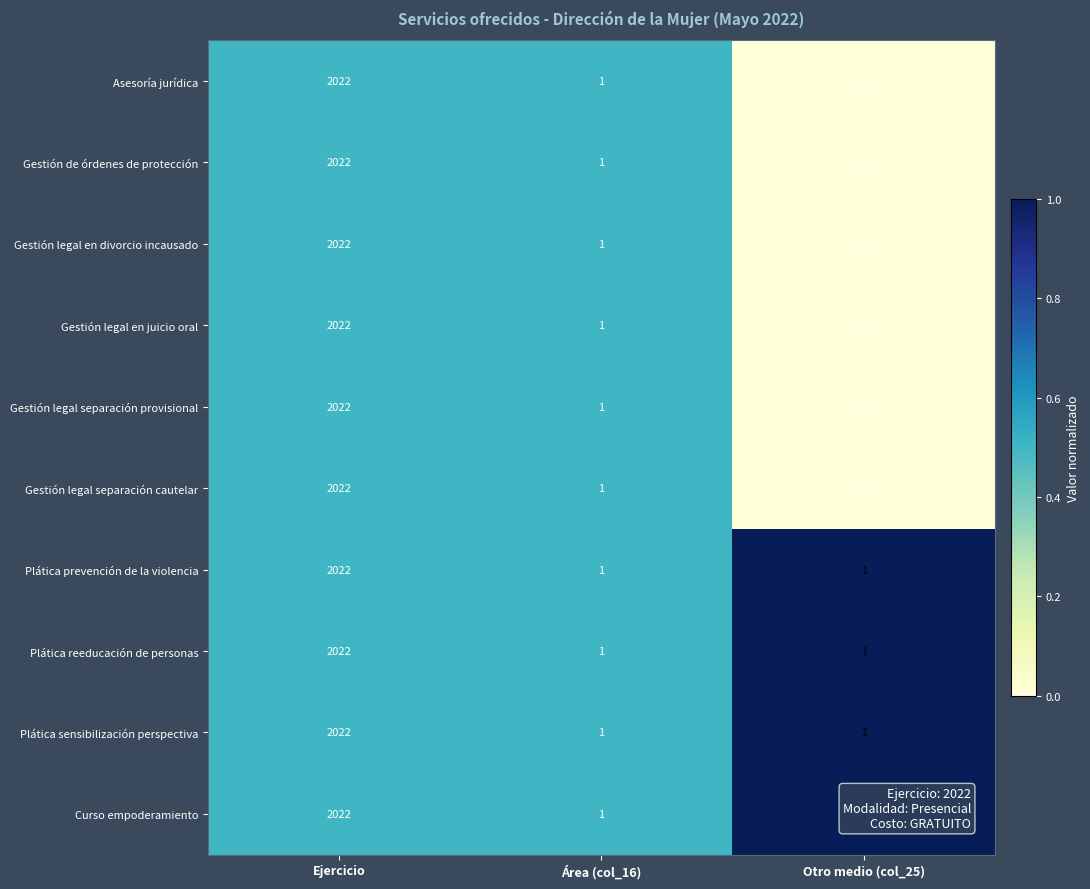

At which category is the sum across all series the highest?

Ejercicio